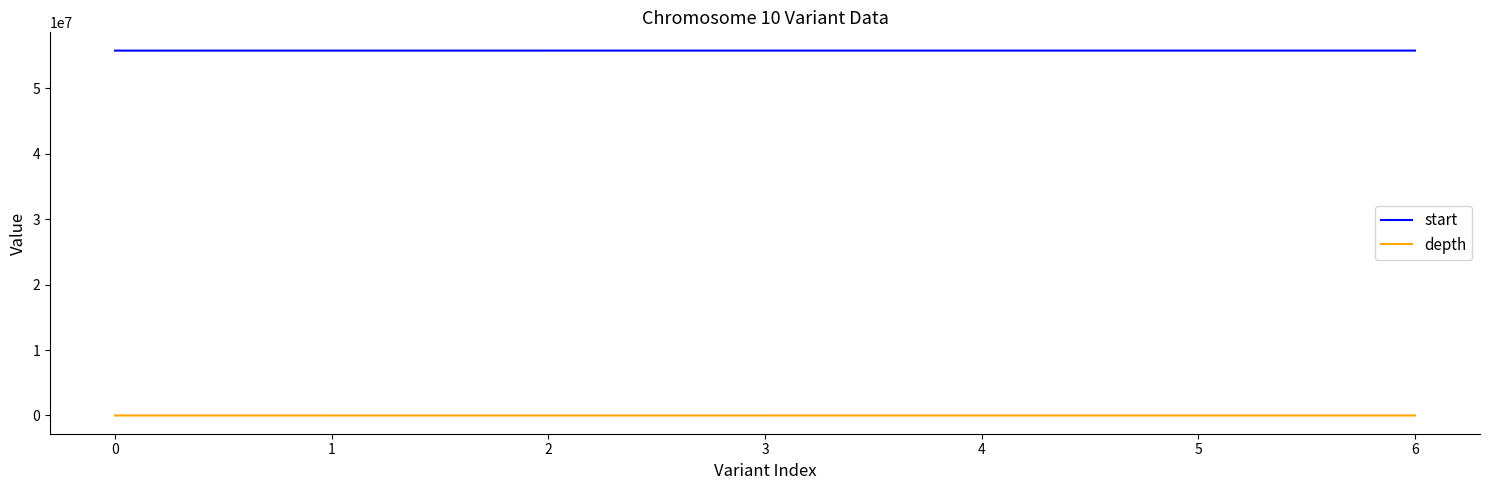

What is the total value across all series at 2?

55749530